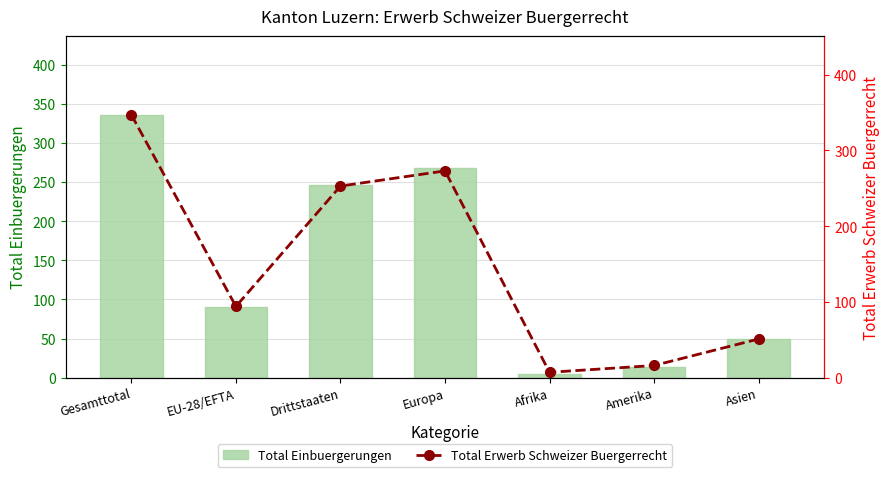

What value does the Total Erwerb Schweizer Buergerrecht series have at Afrika, to the nearest 5?

5